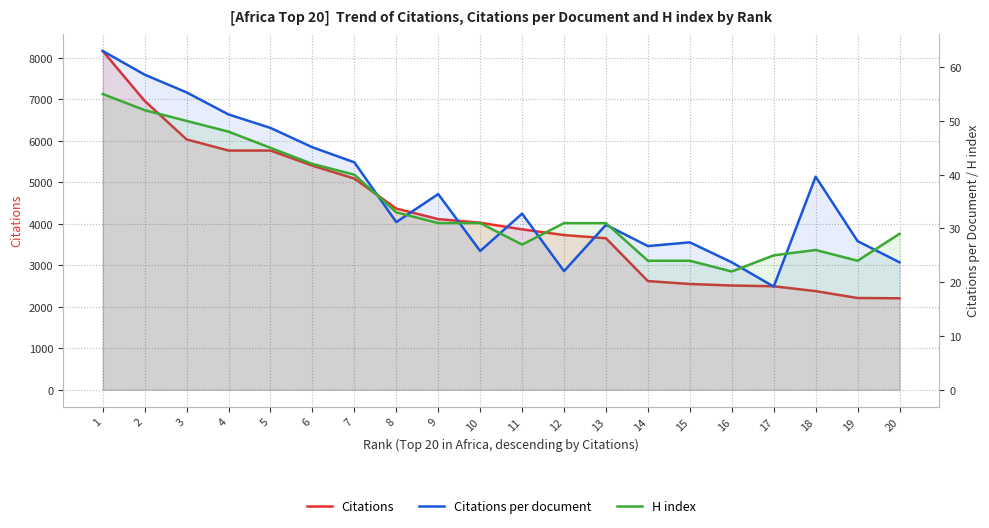

How many categories are shown in the chart?

20